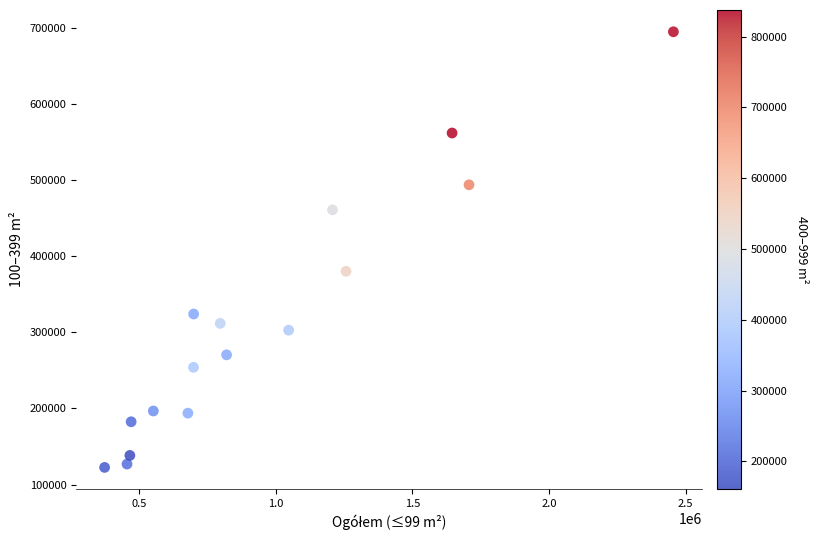

What is the range of X values (max minus min)?

2081537